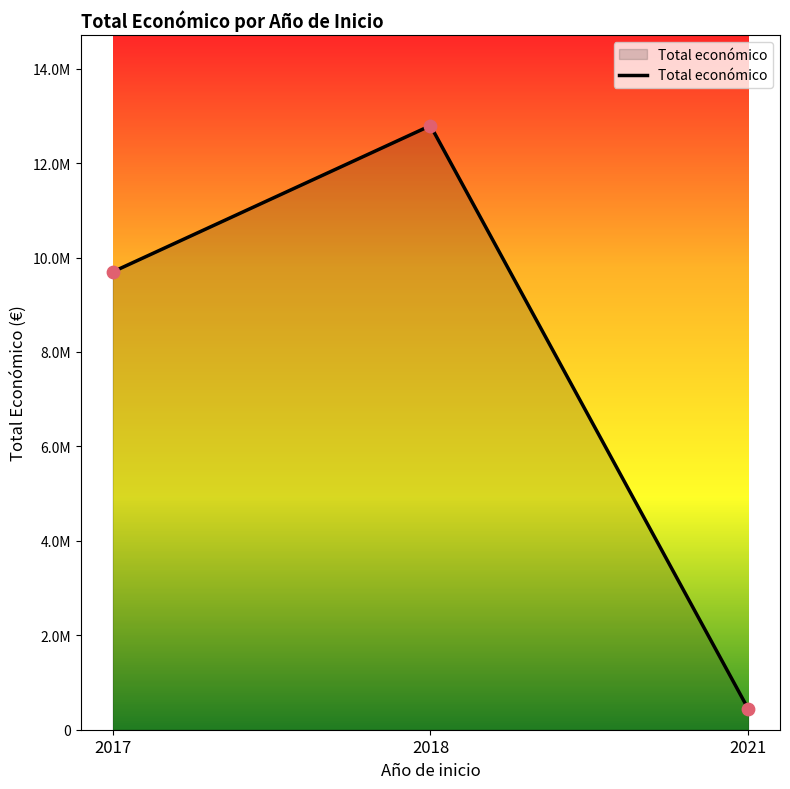

Does the chart have visible grid lines?

No